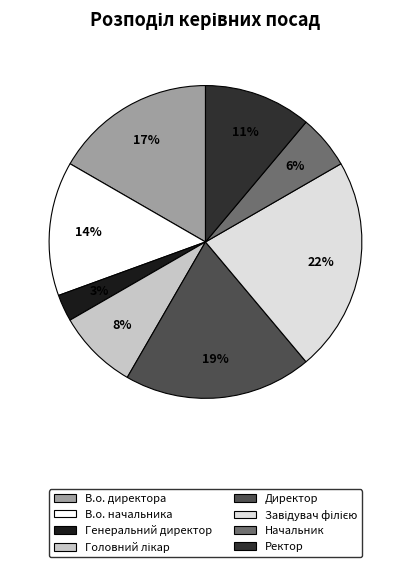

Which slice is the smallest?

Генеральний директор